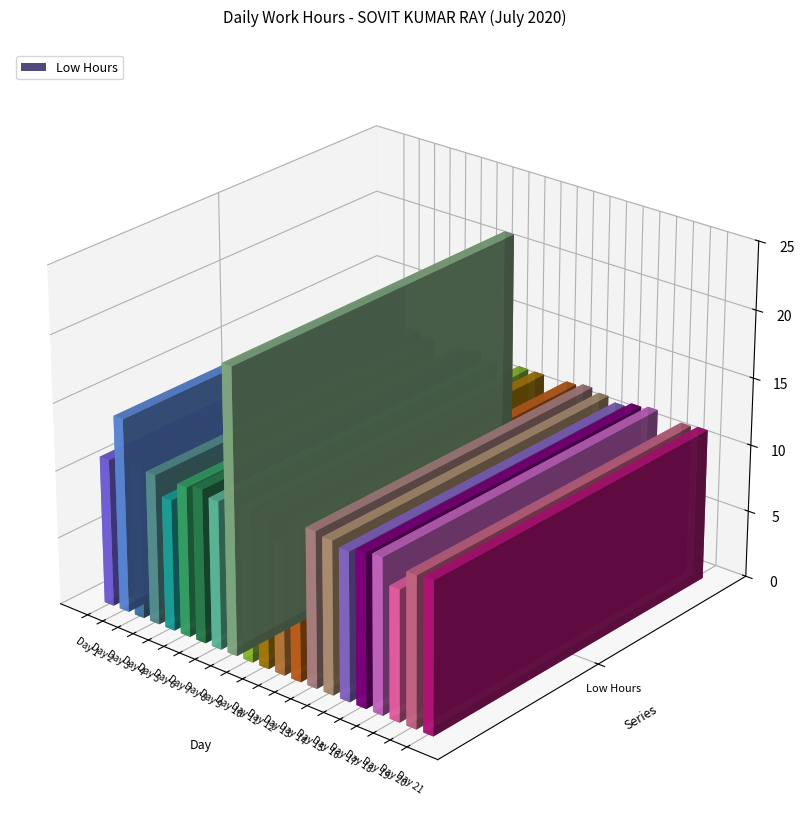

What is the difference between the maximum and minimum values?

11.5